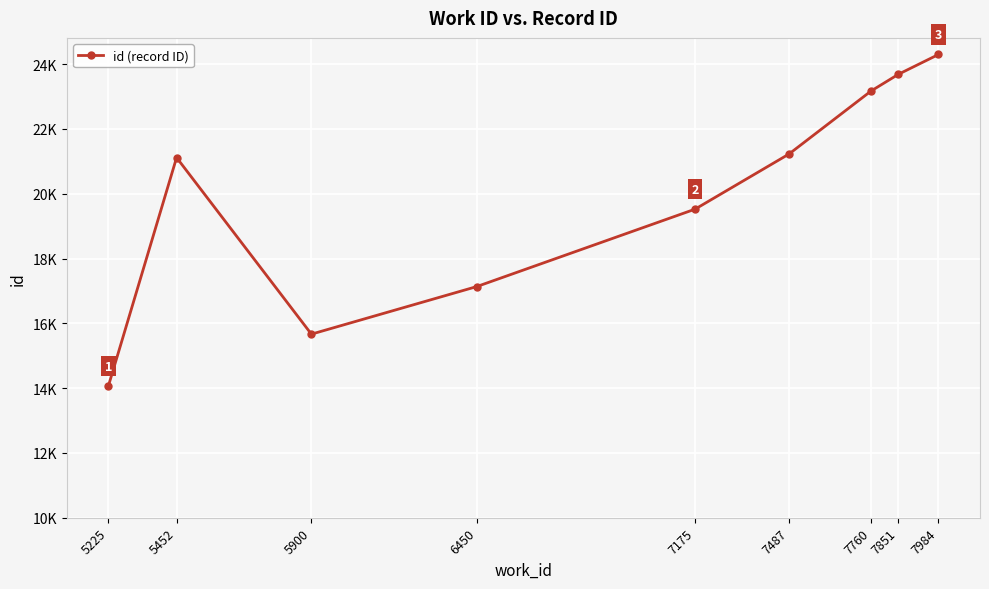

Reading left to right, extract all data points from this chart.

5225=14056	5452=21117	5900=15667	6450=17137	7175=19525	7487=21226	7760=23173	7851=23690	7984=24300